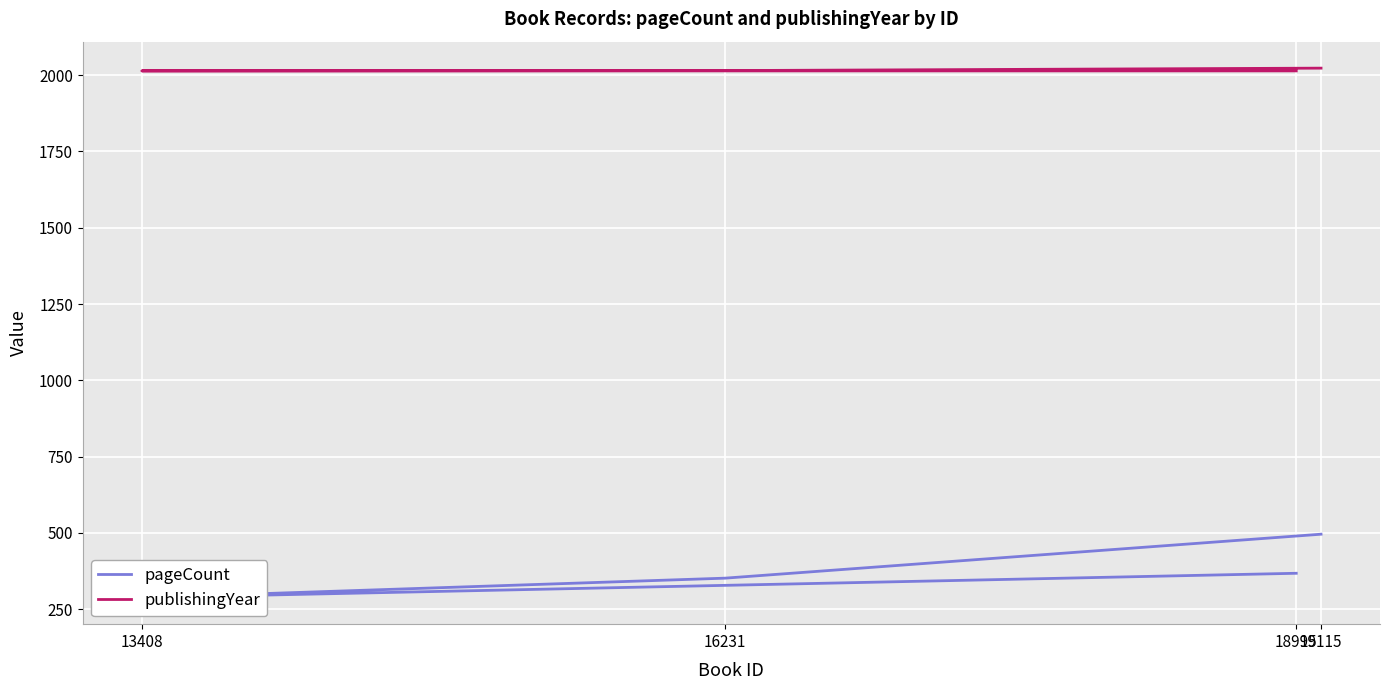

What is the sum of the publishingYear values at 19115 and 16231?

4038